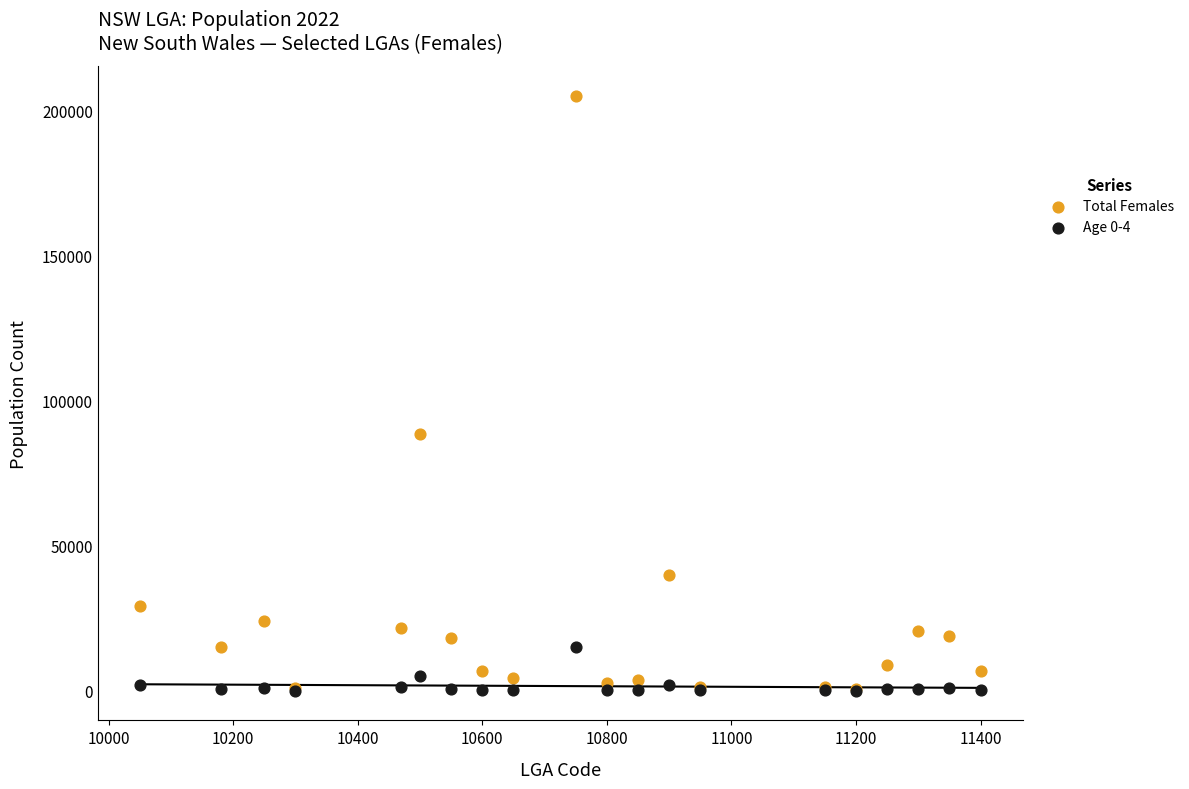

Which series contains the highest Y value?

Total Females